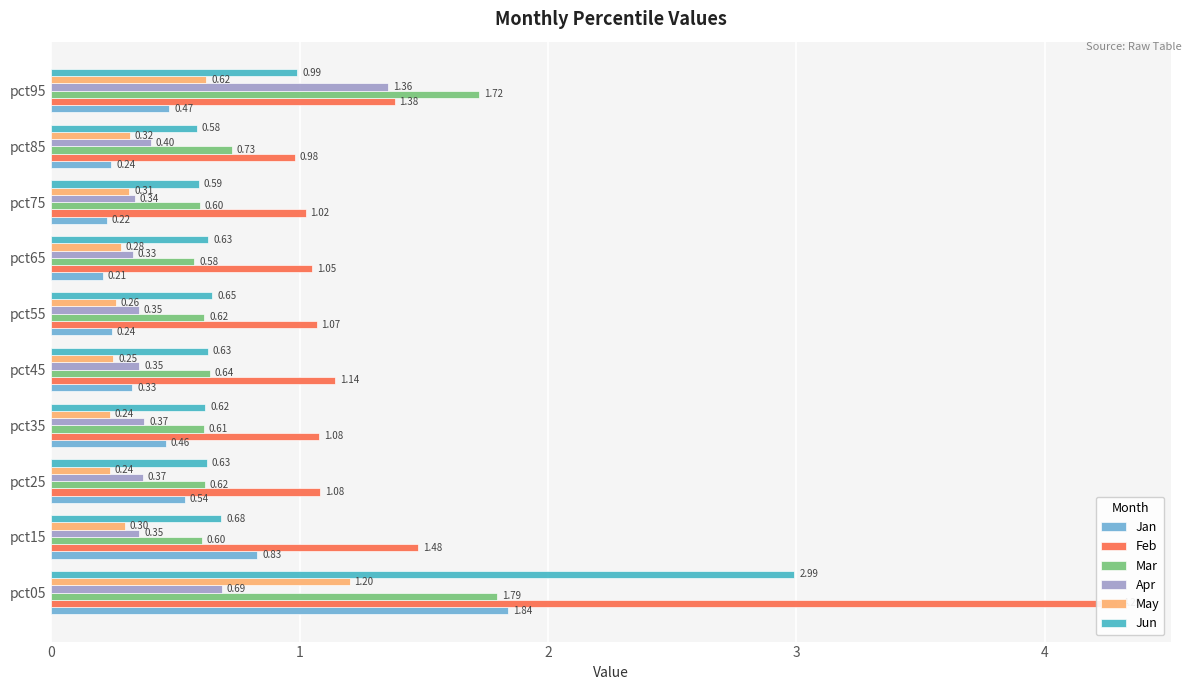

Reading left to right, transcribe all the data shown in this chart.

Jan: 1.8	0.8	0.5	0.5	0.3	0.2	0.2	0.2	0.2	0.5
Feb: 4.3	1.5	1.1	1.1	1.1	1.1	1.0	1.0	1.0	1.4
Mar: 1.8	0.6	0.6	0.6	0.6	0.6	0.6	0.6	0.7	1.7
Apr: 0.7	0.4	0.4	0.4	0.4	0.4	0.3	0.3	0.4	1.4
May: 1.2	0.3	0.2	0.2	0.2	0.3	0.3	0.3	0.3	0.6
Jun: 3.0	0.7	0.6	0.6	0.6	0.6	0.6	0.6	0.6	1.0